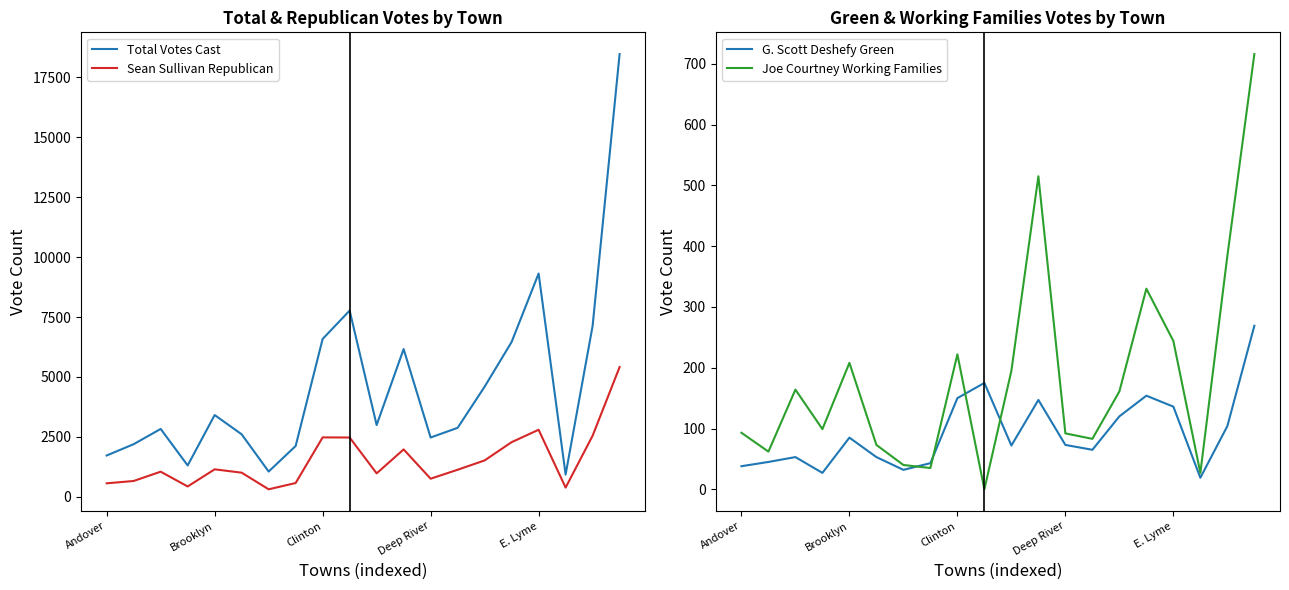

What is the highest value of the Total Votes Cast series?

18473